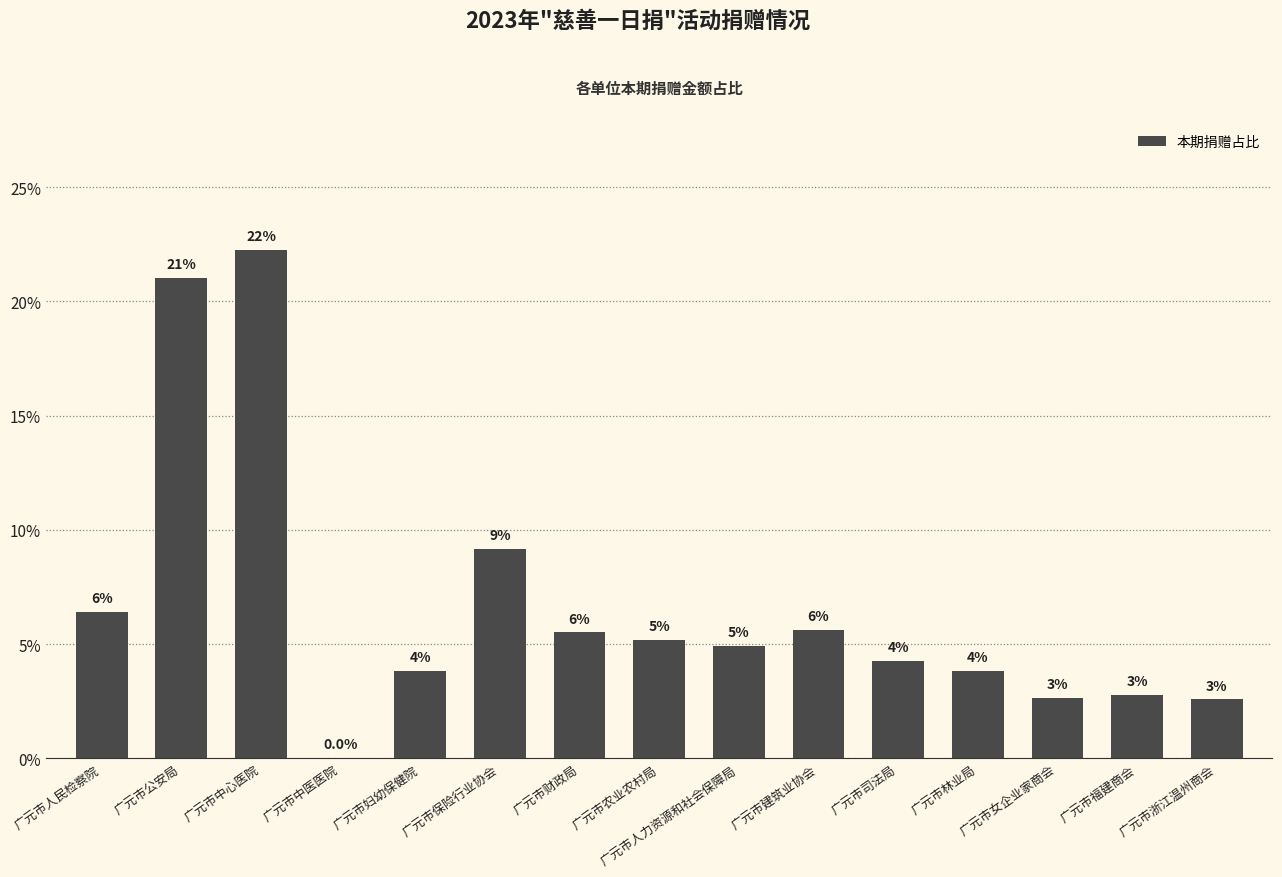

What position from the right is 广元市中医医院?

12